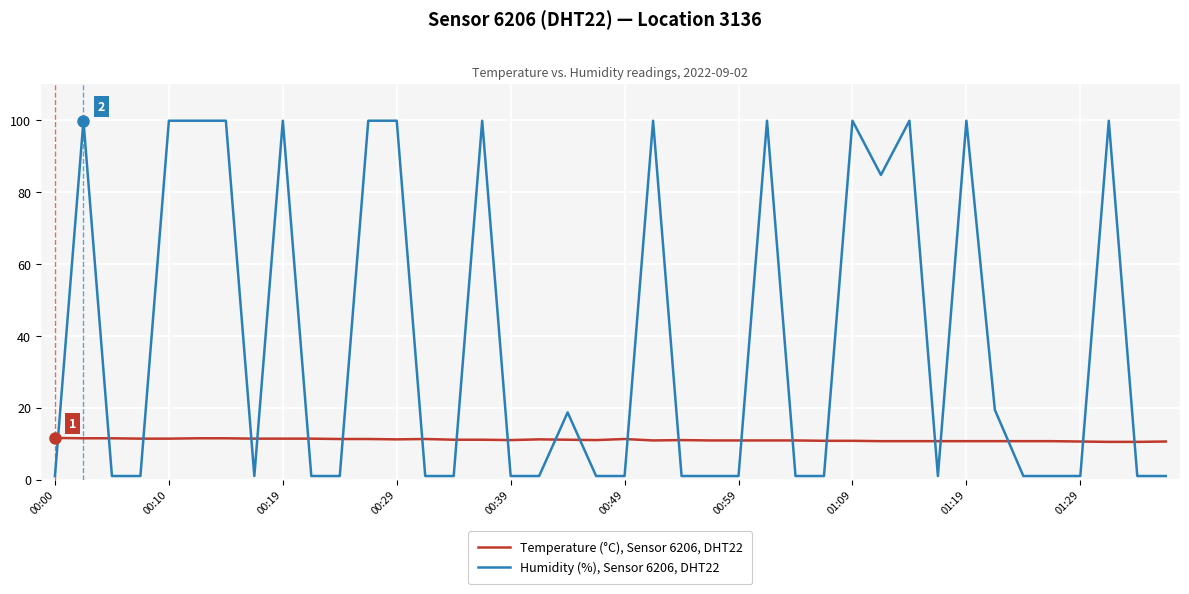

List the series in order of their peak value, lowest first.

Temperature (°C), Sensor 6206, DHT22, Humidity (%), Sensor 6206, DHT22